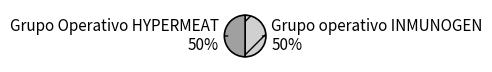

What percentage is the Grupo Operativo HYPERMEAT slice, to the nearest percent?

50%